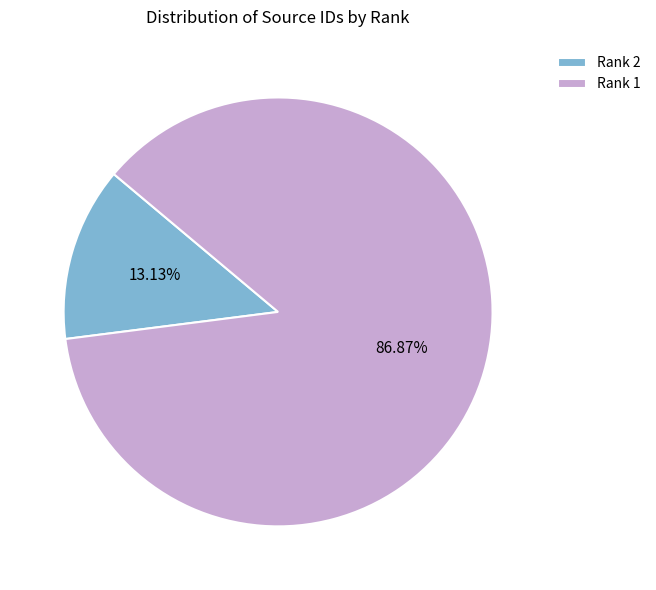

Do Rank 2 and Rank 1 together represent more than half of the pie?

Yes